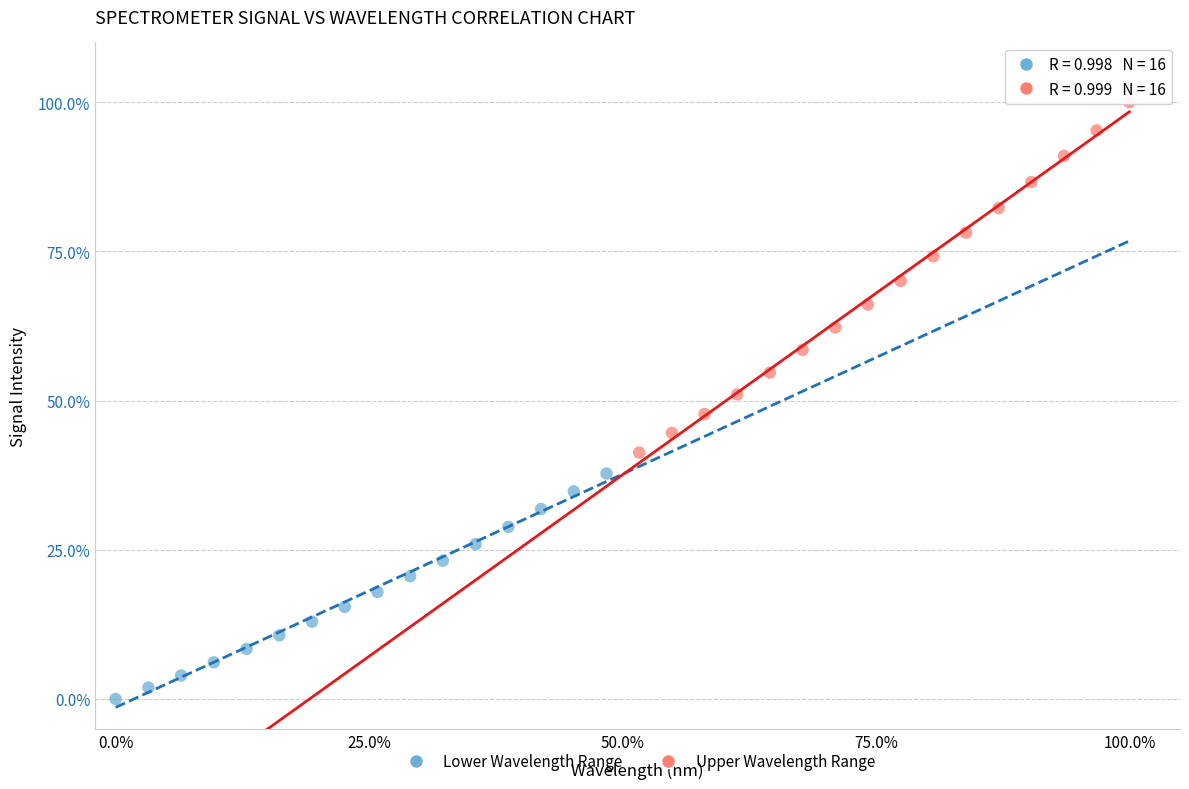

What are all the series names shown in the legend?

Lower Wavelength Range, Upper Wavelength Range